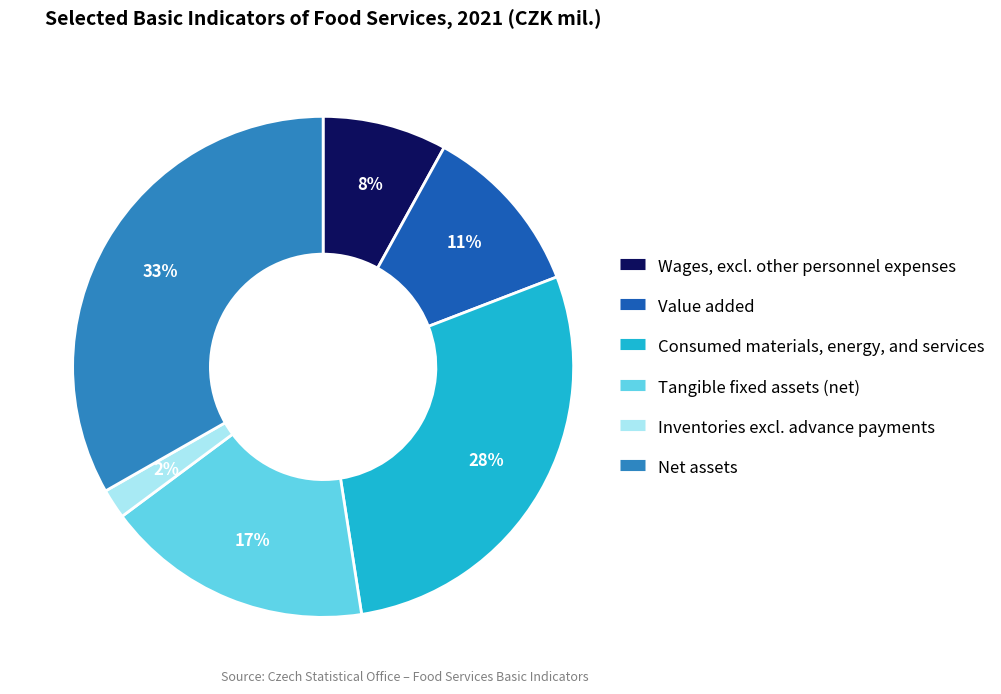

What is the largest slice in the pie chart?

Net assets